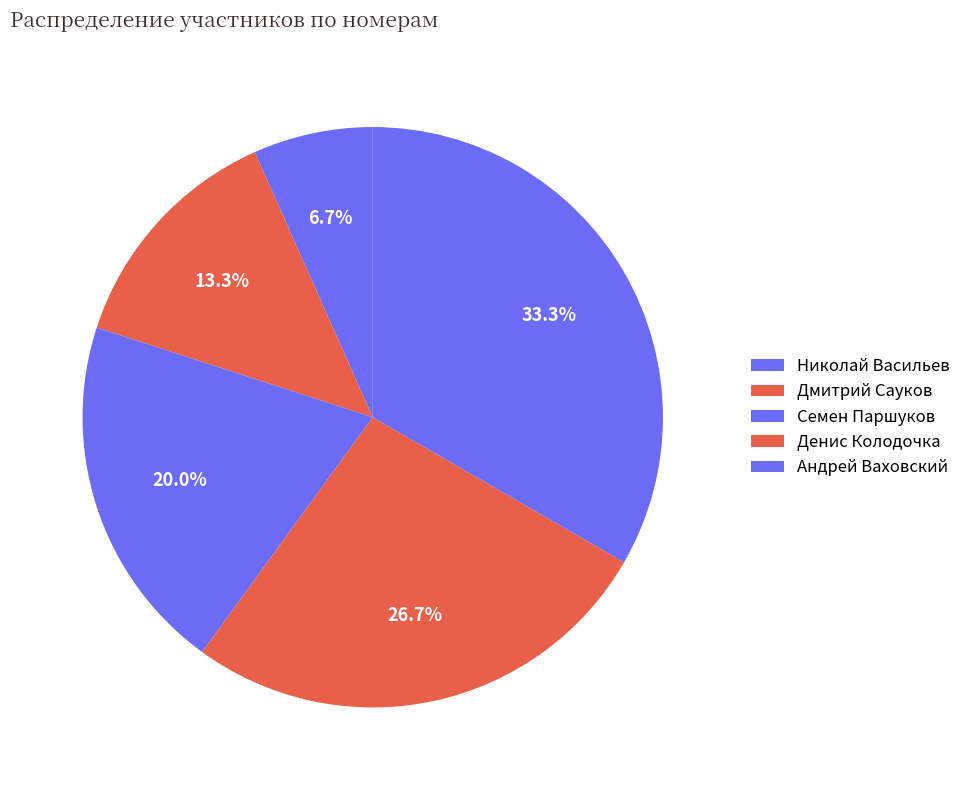

The Денис Колодочка slice represents 27% of the pie. True or false?

True